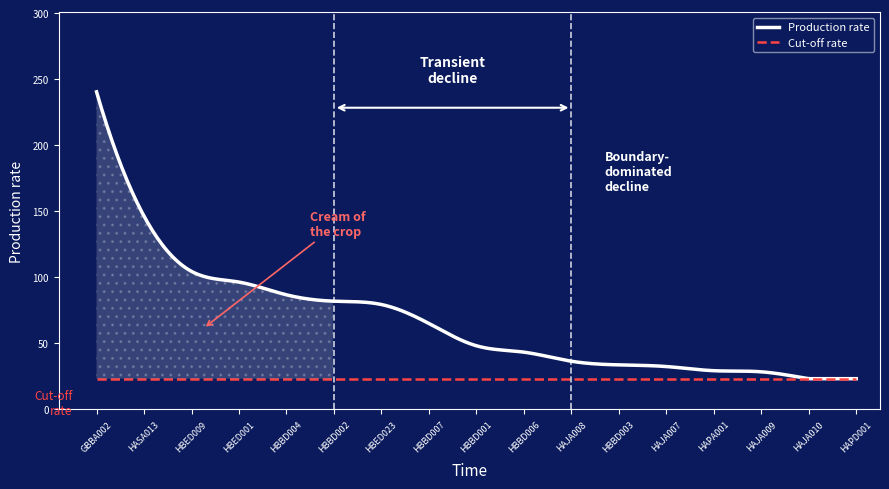

List the series in order of their overall mean, lowest first.

Cut-off rate, Production rate